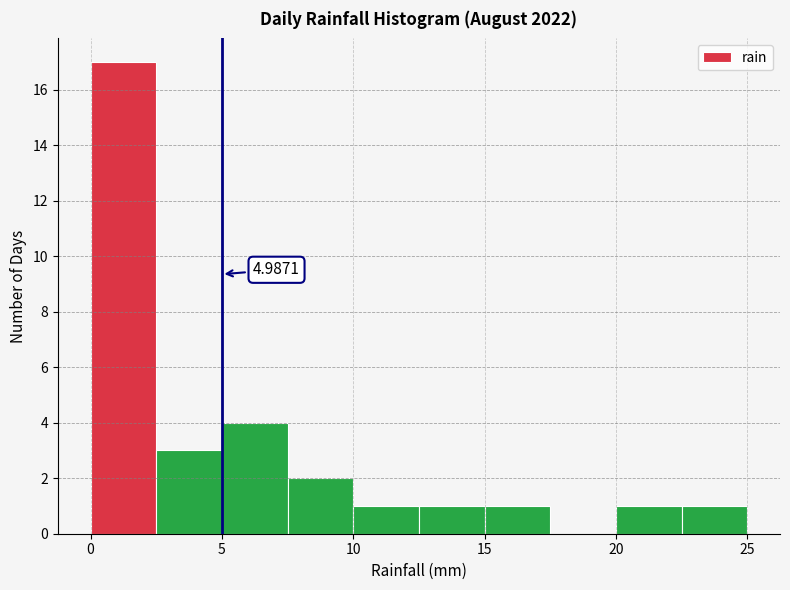

Which range on the x-axis has the tallest bar?

0.0 to 2.5